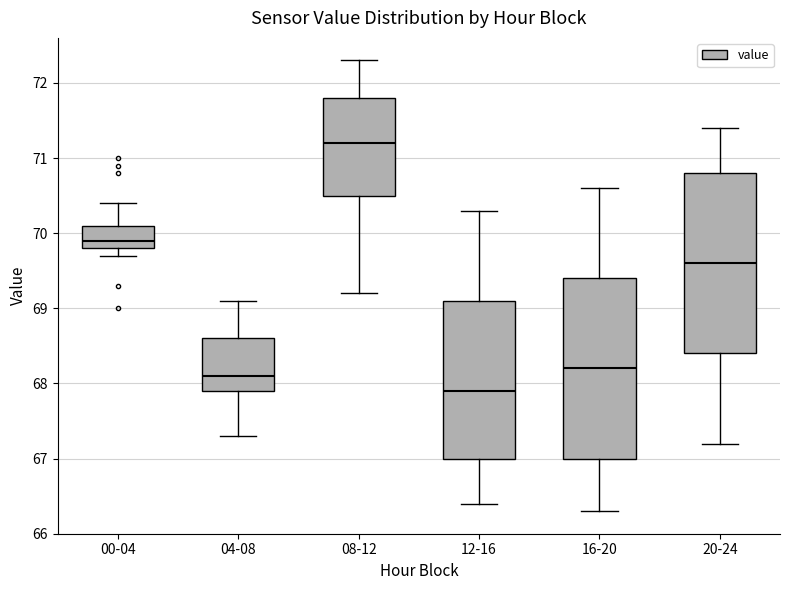

Which box's median line is the highest?

08-12